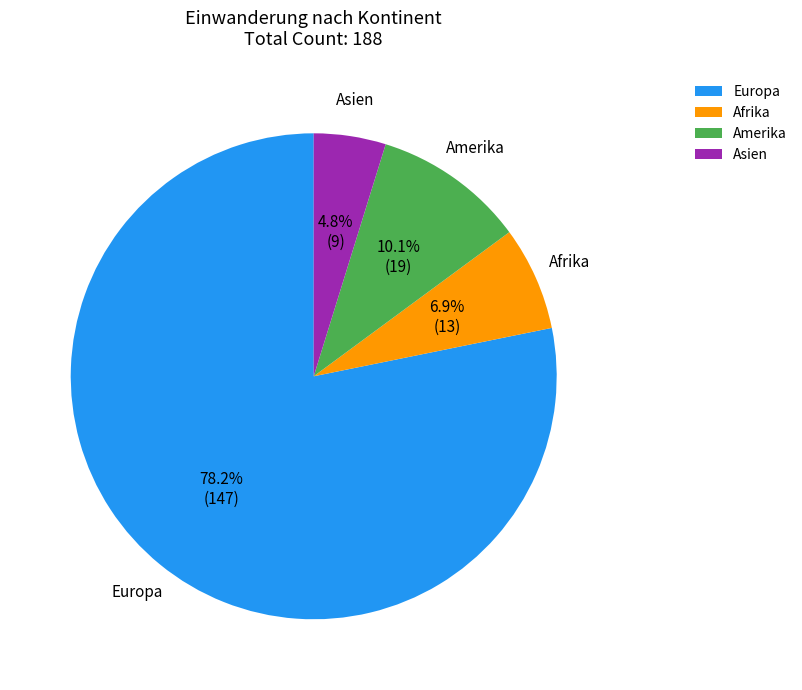

Which category accounts for the majority?

Europa